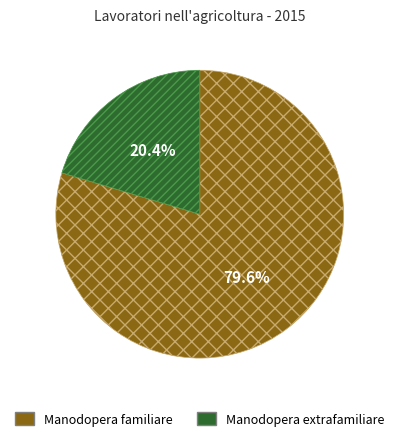

Which slice is the smallest?

Manodopera extrafamiliare